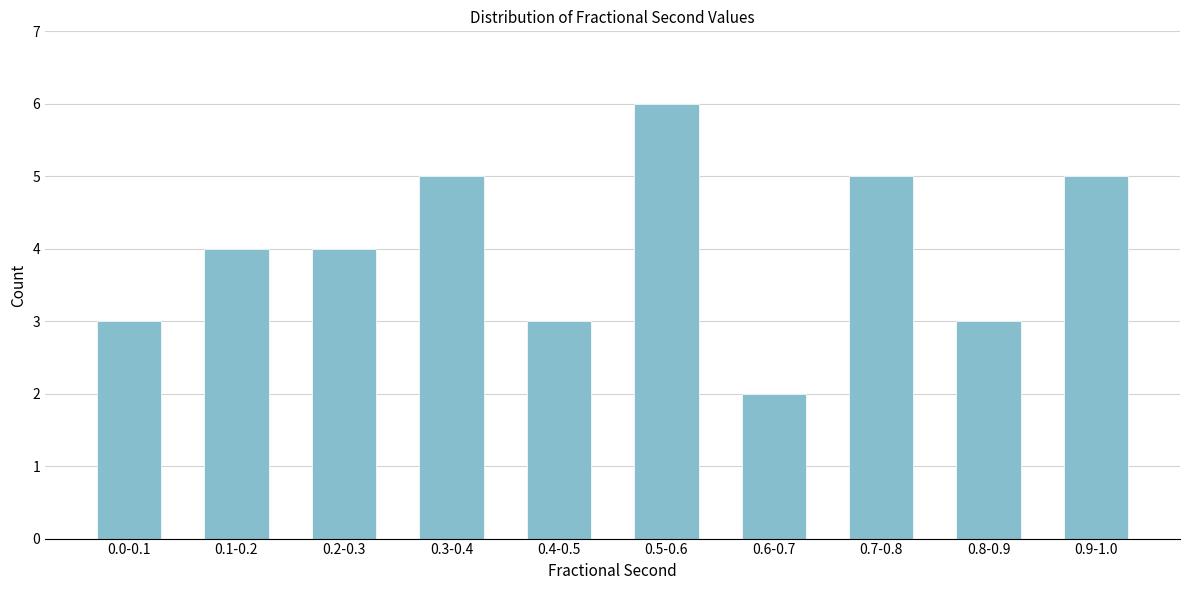

Reading left to right, extract all data points from this chart.

0.0-0.1=3	0.1-0.2=4	0.2-0.3=4	0.3-0.4=5	0.4-0.5=3	0.5-0.6=6	0.6-0.7=2	0.7-0.8=5	0.8-0.9=3	0.9-1.0=5